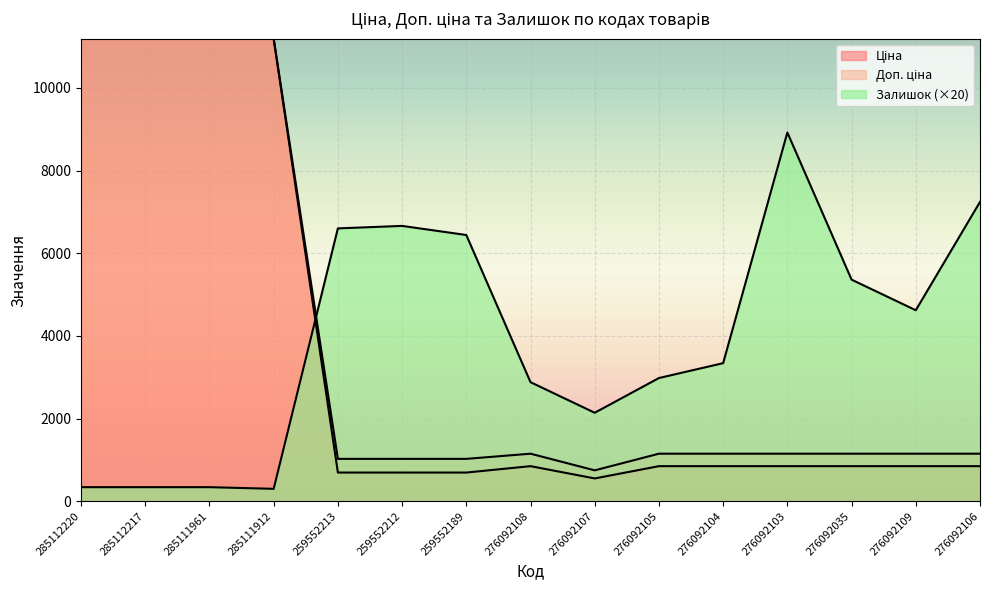

Reading left to right, extract all data points from this chart.

Ціна: 285112220=11188.2	285112217=11188.2	285111961=11188.2	285111912=11188.2	259552213=693.7	259552212=693.7	259552189=693.7	276092108=848.4	276092107=551.5	276092105=848.4	276092104=848.4	276092103=848.4	276092035=848.4	276092109=848.4	276092106=848.4
Доп. ціна: 285112220=11188.2	285112217=11188.2	285111961=11188.2	285111912=11188.2	259552213=1024.6	259552212=1024.6	259552189=1024.6	276092108=1149.7	276092107=747.0	276092105=1149.7	276092104=1149.7	276092103=1149.7	276092035=1149.7	276092109=1149.7	276092106=1149.7
Залишок: 285112220=340.0	285112217=340.0	285111961=340.0	285111912=300.0	259552213=6600.0	259552212=6660.0	259552189=6440.0	276092108=2880.0	276092107=2140.0	276092105=2980.0	276092104=3340.0	276092103=8920.0	276092035=5360.0	276092109=4620.0	276092106=7240.0